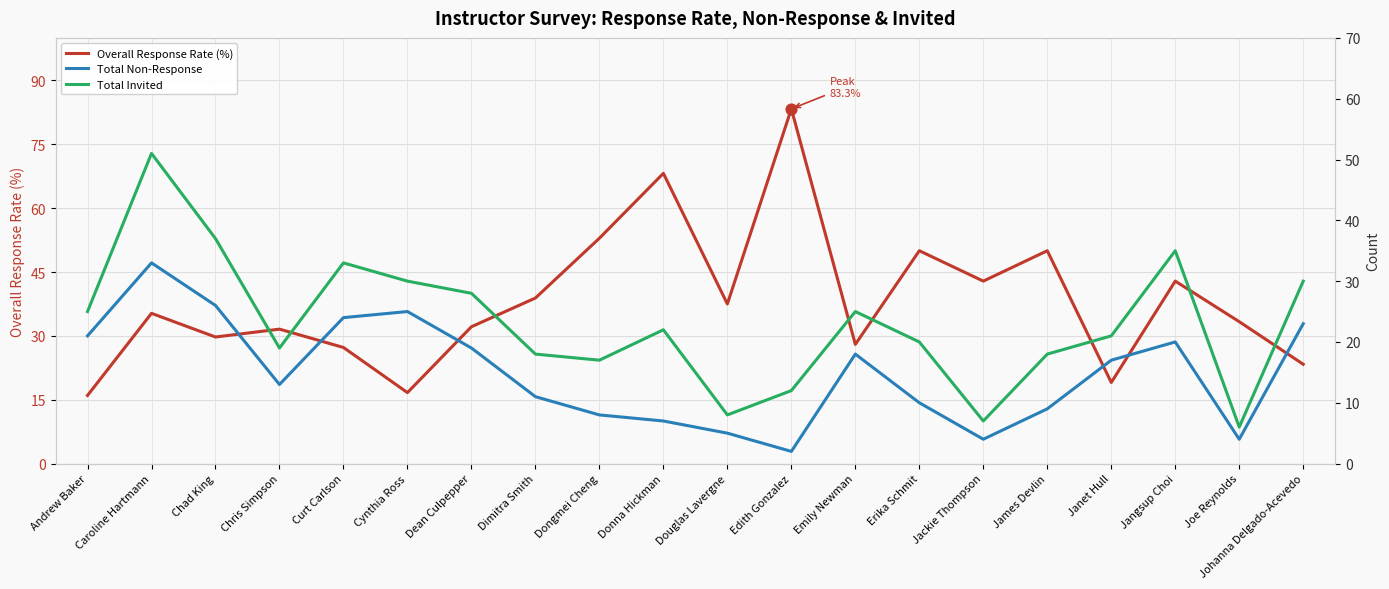

Which series has the largest total across all categories?

Overall Response Rate (%)